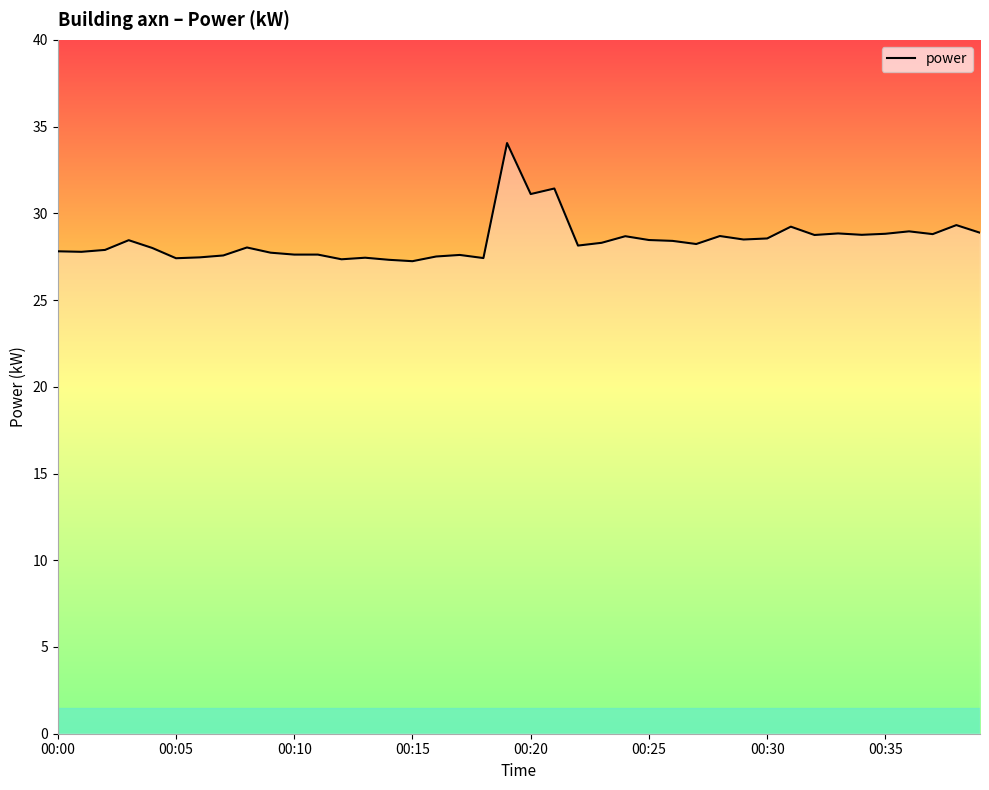

What is the smallest value displayed?

27.2